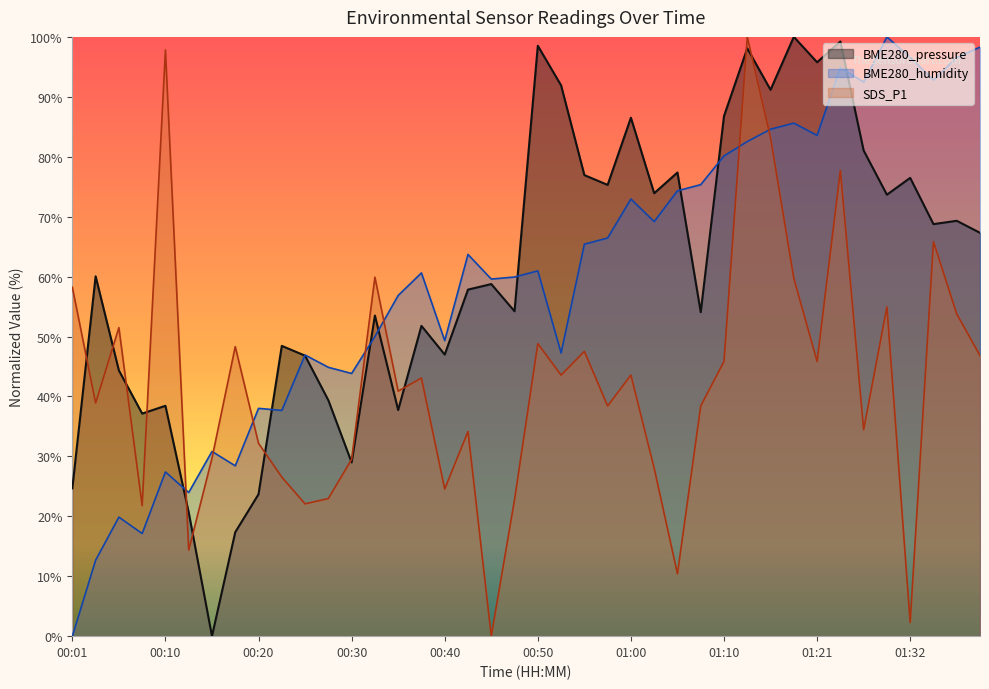

After their last crossing, which series has the higher values: BME280_humidity or SDS_P1?

BME280_humidity